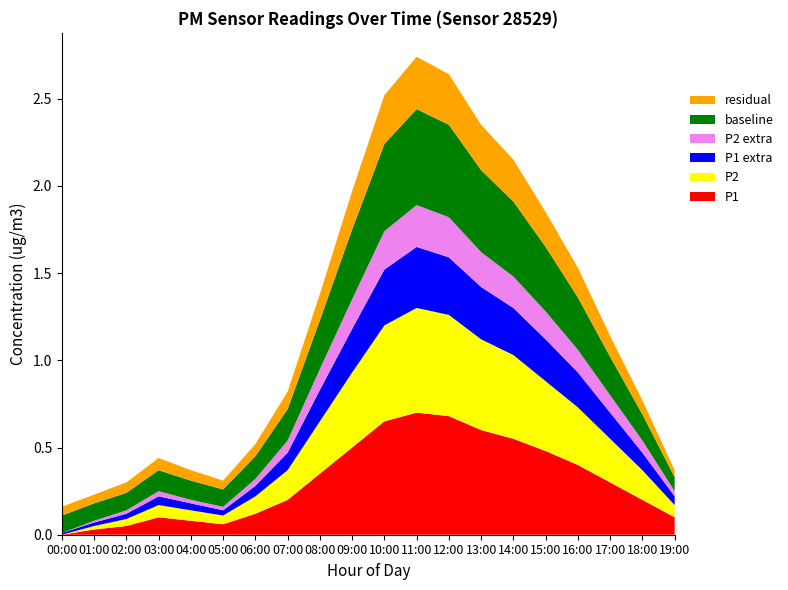

Reading left to right, transcribe all the data shown in this chart.

P1: 0.0	0.0	0.1	0.1	0.1	0.1	0.1	0.2	0.3	0.5	0.7	0.7	0.7	0.6	0.6	0.5	0.4	0.3	0.2	0.1
P2: 0.0	0.0	0.0	0.1	0.1	0.1	0.1	0.2	0.3	0.4	0.6	0.6	0.6	0.5	0.5	0.4	0.3	0.2	0.2	0.1
P1_extra: 0.0	0.0	0.0	0.1	0.0	0.0	0.1	0.1	0.2	0.2	0.3	0.3	0.3	0.3	0.3	0.2	0.2	0.1	0.1	0.1
P2_extra: 0.0	0.0	0.0	0.0	0.0	0.0	0.0	0.1	0.1	0.2	0.2	0.2	0.2	0.2	0.2	0.2	0.1	0.1	0.1	0.0
baseline: 0.1	0.1	0.1	0.1	0.1	0.1	0.1	0.2	0.3	0.4	0.5	0.6	0.5	0.5	0.4	0.4	0.3	0.2	0.1	0.1
residual: 0.1	0.1	0.1	0.1	0.1	0.1	0.1	0.1	0.1	0.2	0.3	0.3	0.3	0.3	0.2	0.2	0.2	0.1	0.1	0.0